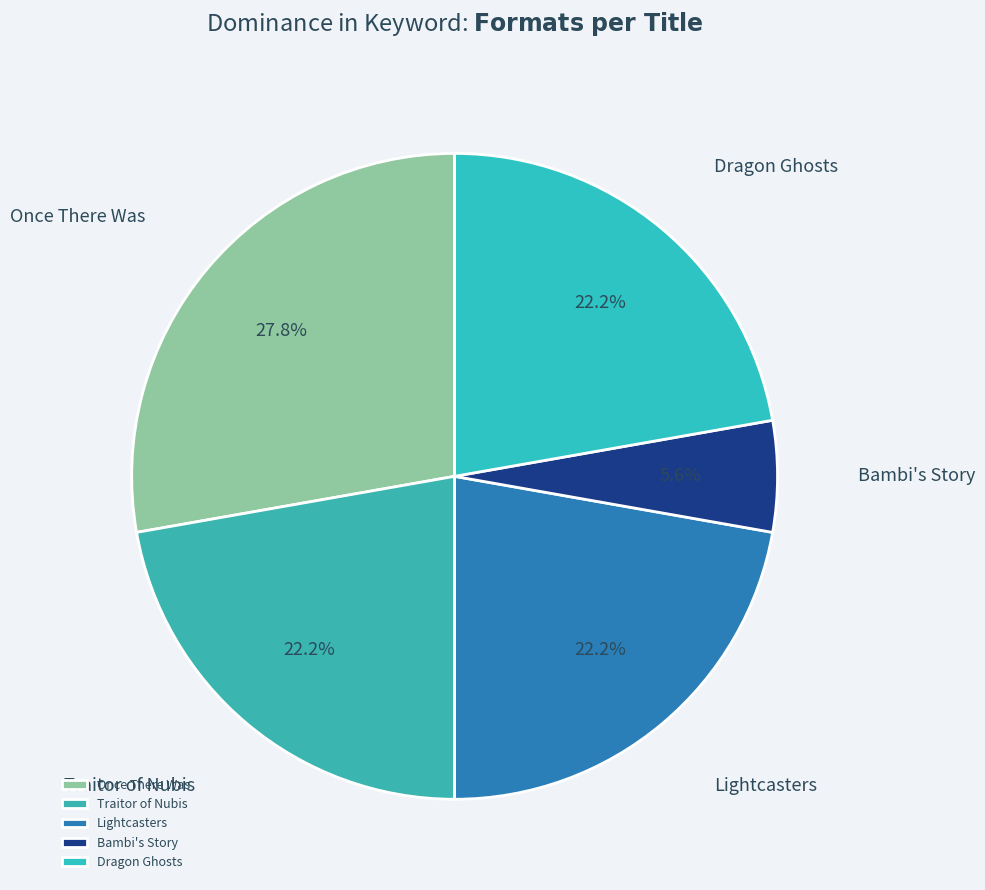

What percentage is the Bambi's Story slice, to the nearest percent?

6%